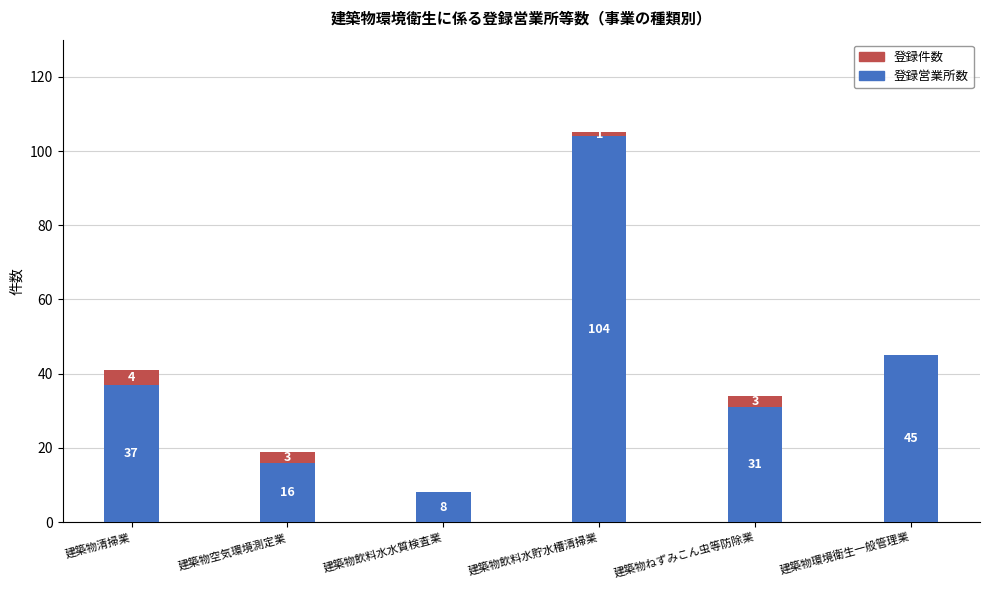

At which label does 登録営業所数 reach its peak?

建築物飲料水貯水槽清掃業